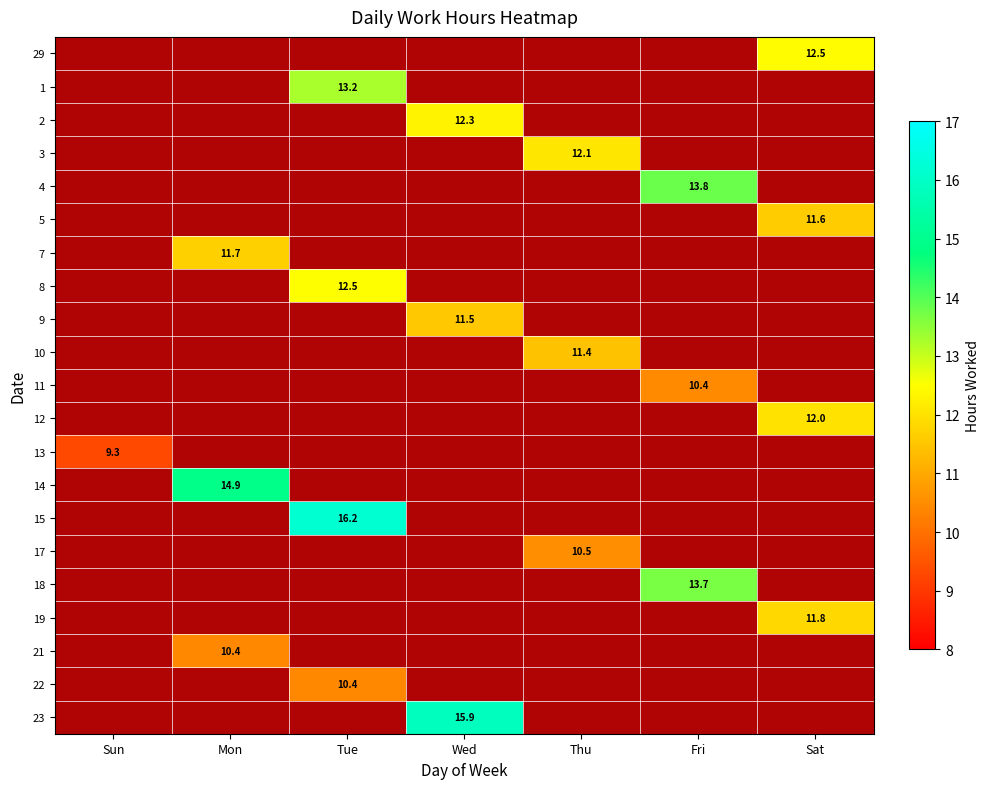

At Mon, list the series in order from largest to smallest.

14, 7, 21, 29, 1, 2, 3, 4, 8, 9, 10, 11, 13, 15, 17, 18, 22, 23